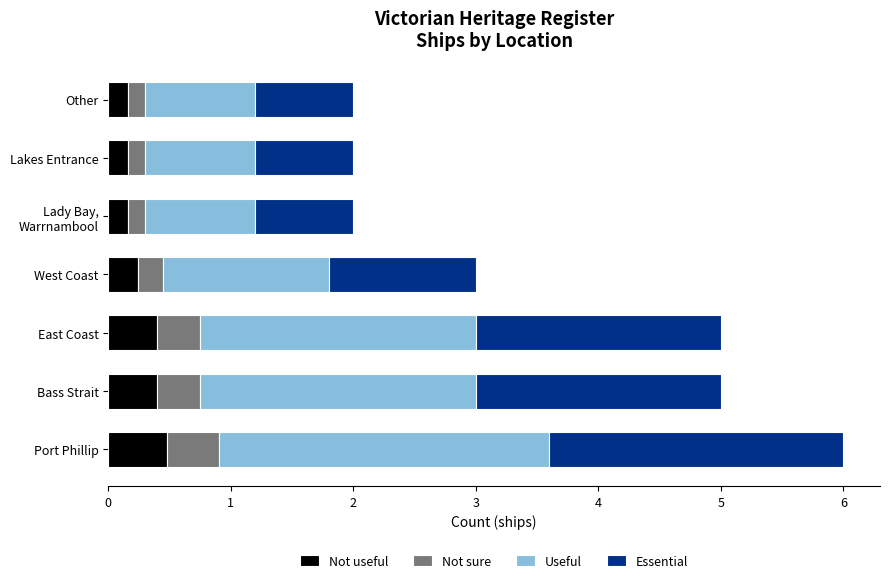

What is the average value of the Not useful series?

0.3